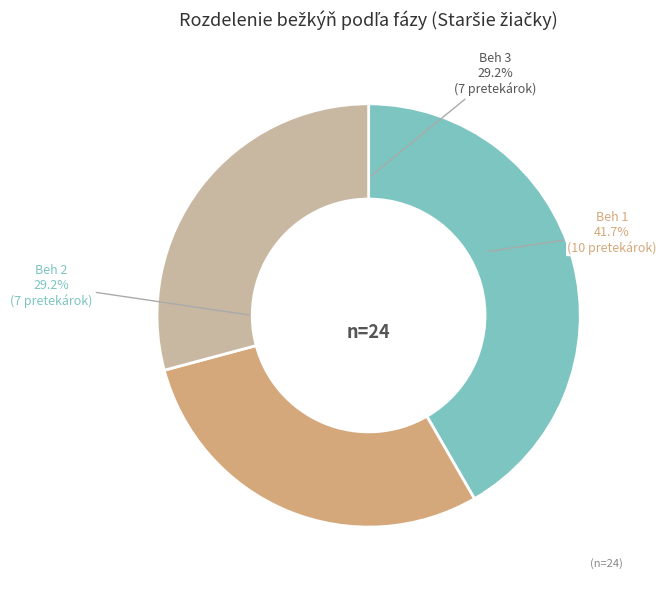

What is the smallest slice in the pie chart?

Beh 2